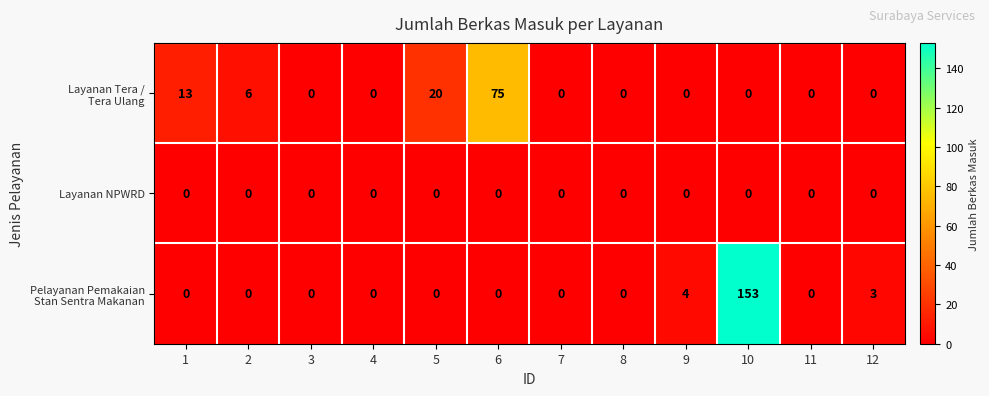

How many categories are shown in the chart?

12